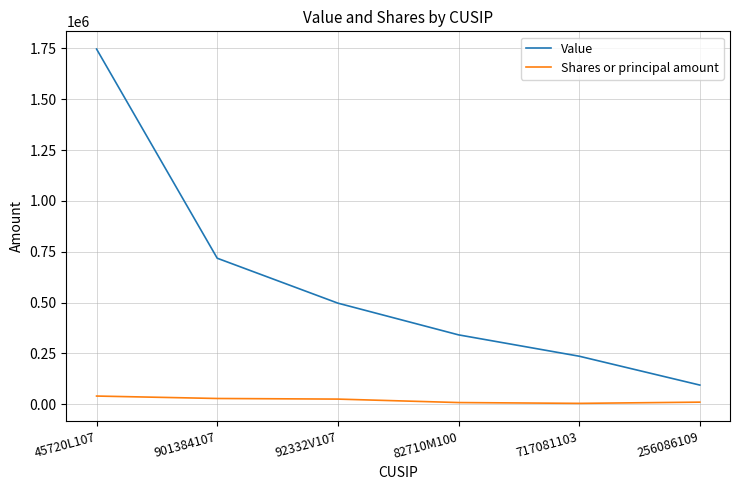

What position from the left is 92332V107?

3